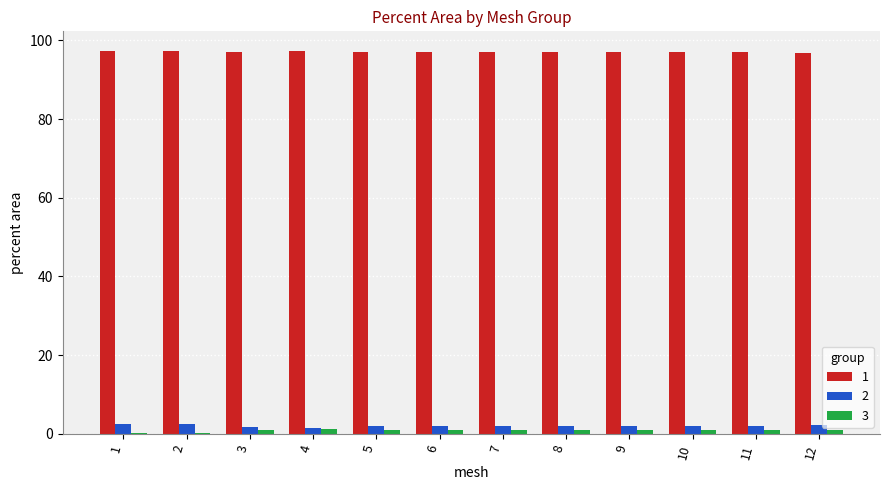

Is the value of 1 at 9 greater than the value of 3 at 12?

Yes